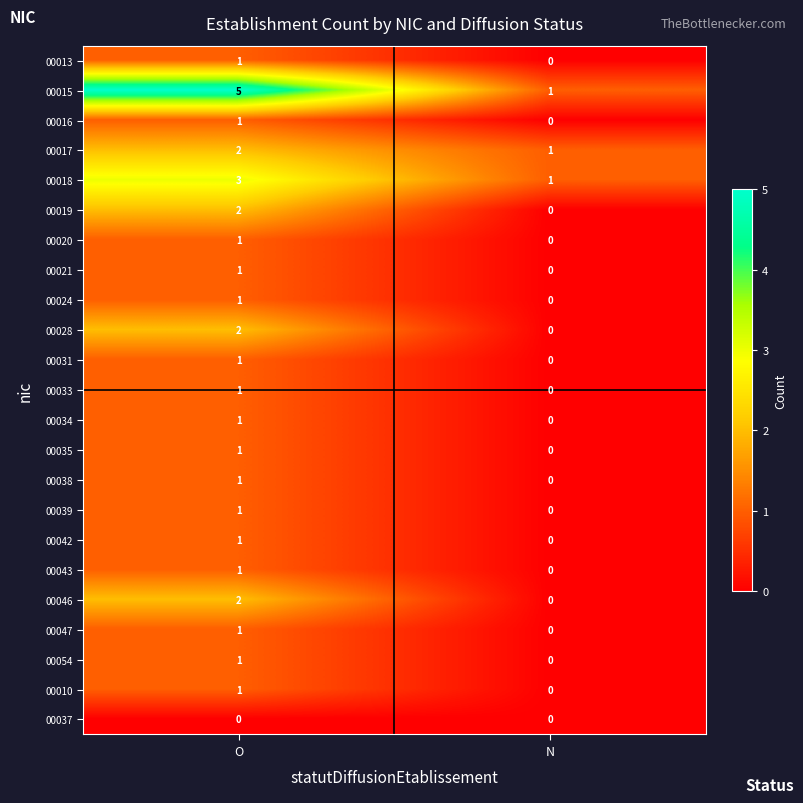

At which category is the sum across all series the highest?

O